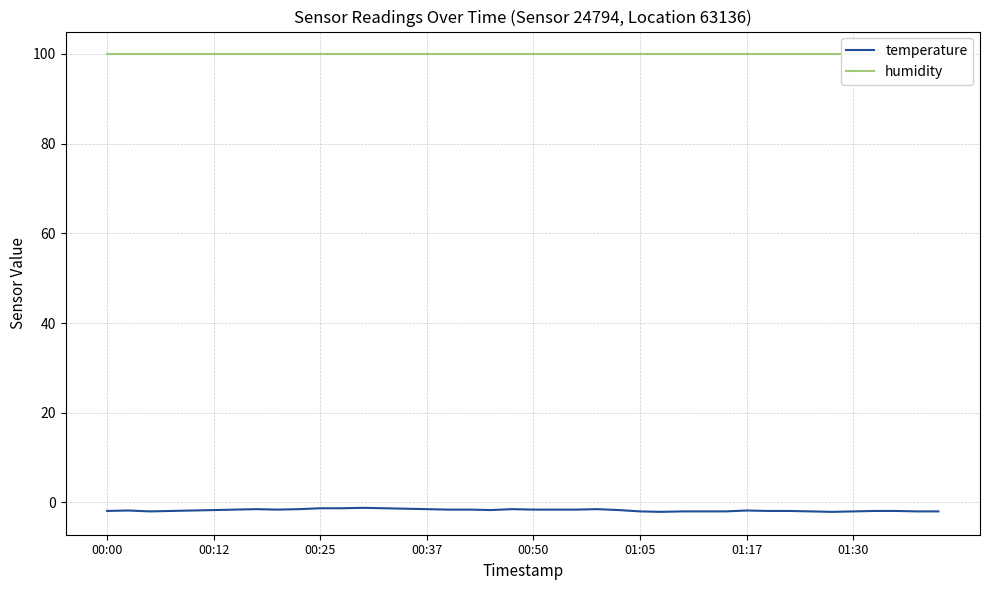

Between 14 and 18, which is larger?

14